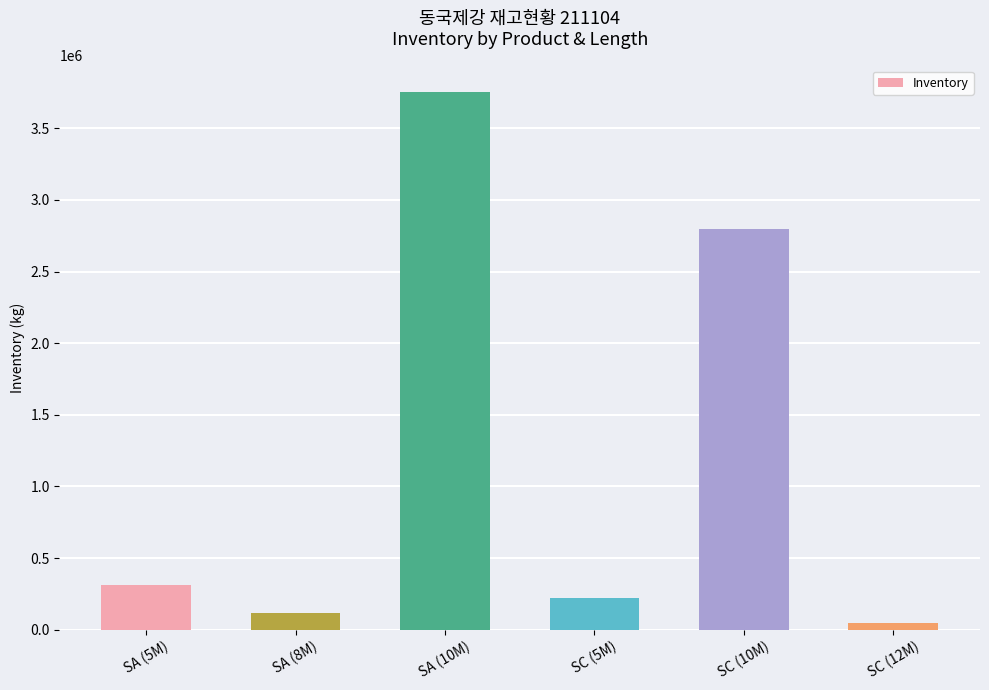

What is the sum of the values at SA (5M) and SC (10M)?

3109548